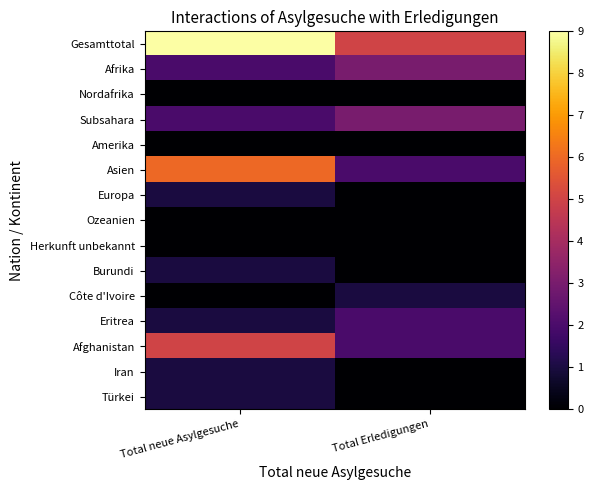

What is the difference between the highest and lowest values at Total neue Asylgesuche?

9